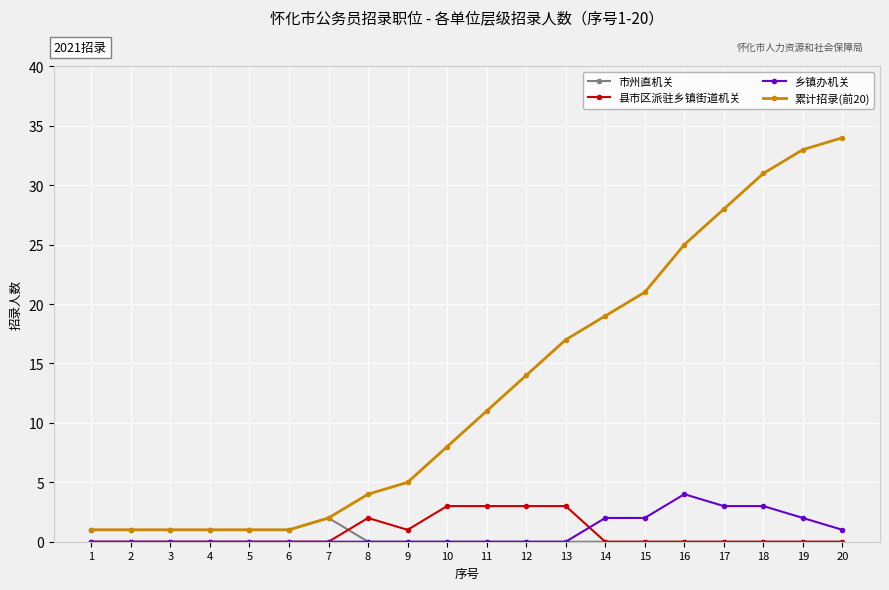

True or false: 乡镇办机关 and 累计招录(前20) cross at least once.

False